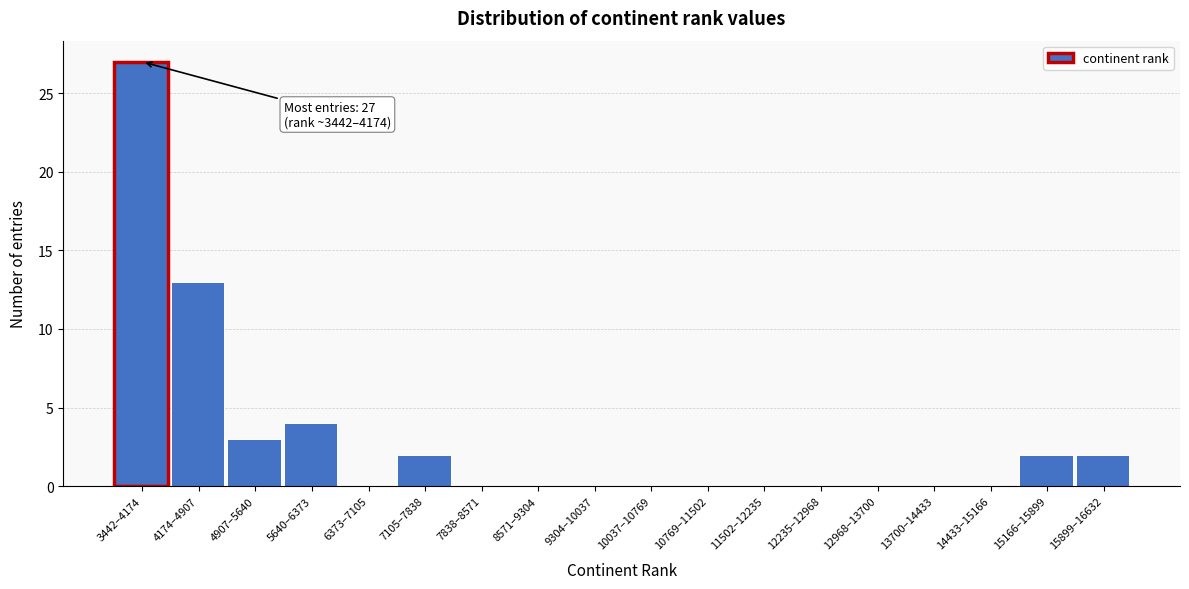

Reading left to right, transcribe all the data shown in this chart.

3442–4174=27	4174–4907=13	4907–5640=3	5640–6373=4	6373–7105=0	7105–7838=2	7838–8571=0	8571–9304=0	9304–10037=0	10037–10769=0	10769–11502=0	11502–12235=0	12235–12968=0	12968–13700=0	13700–14433=0	14433–15166=0	15166–15899=2	15899–16632=2